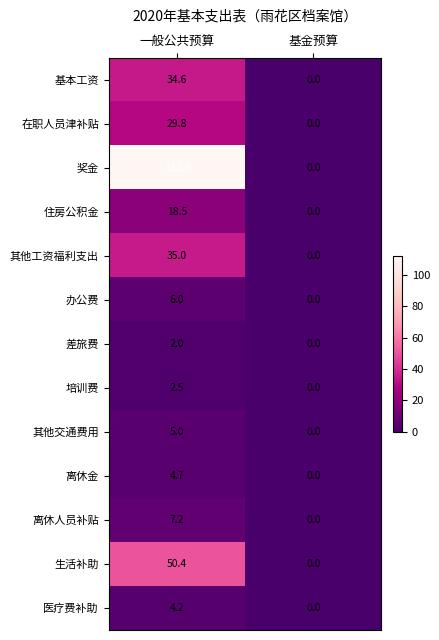

Which series changed the most between 一般公共预算 and 基金预算?

奖金